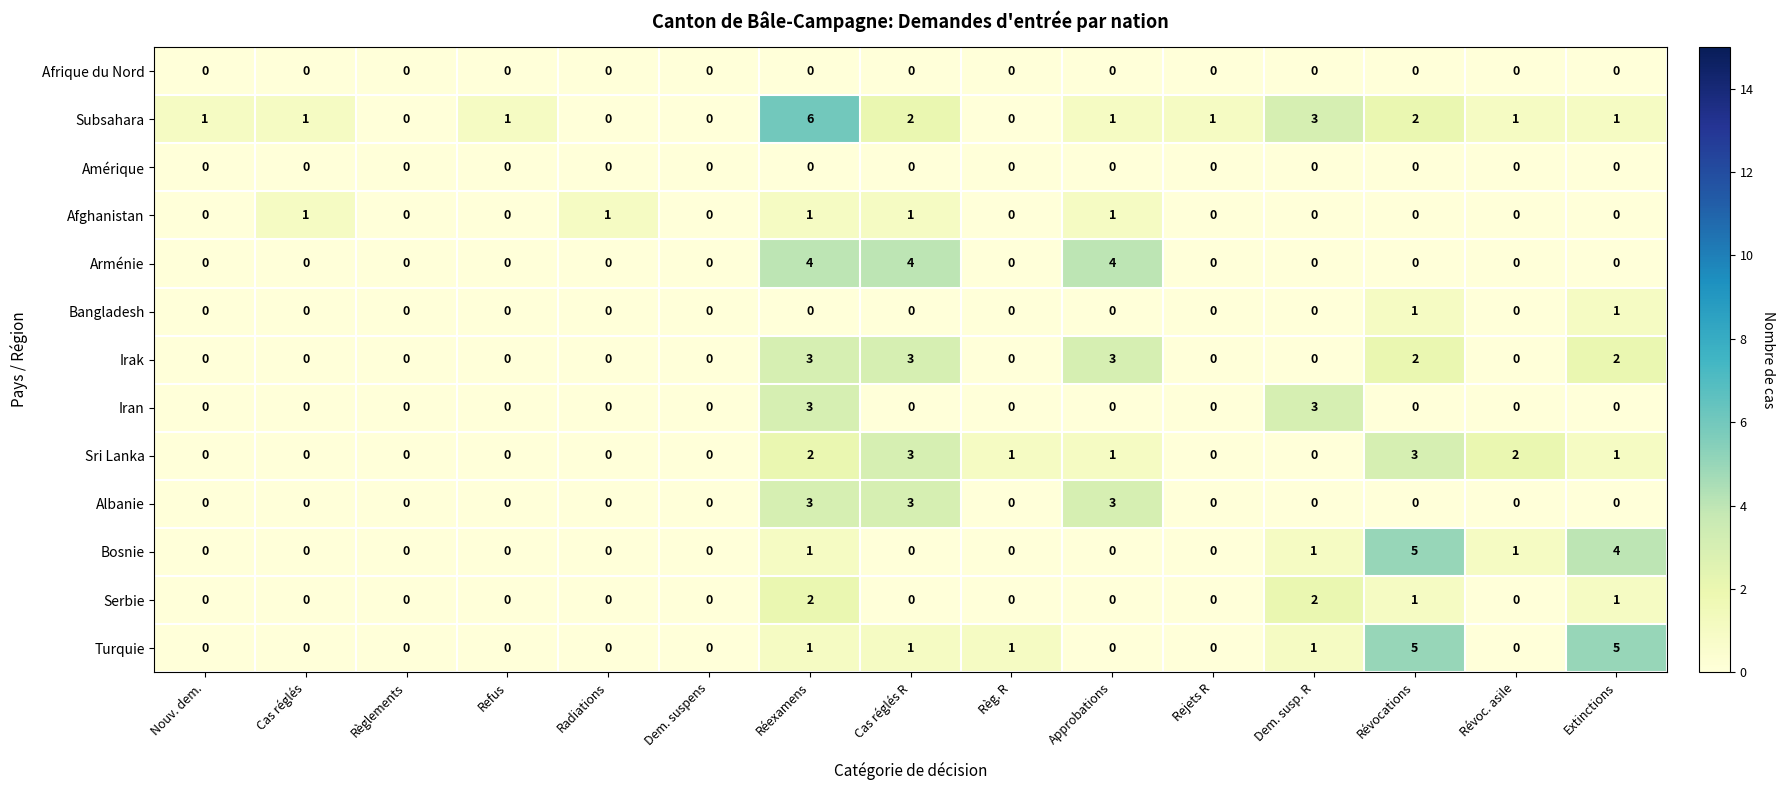

At which category is the sum across all series the highest?

Réexamens